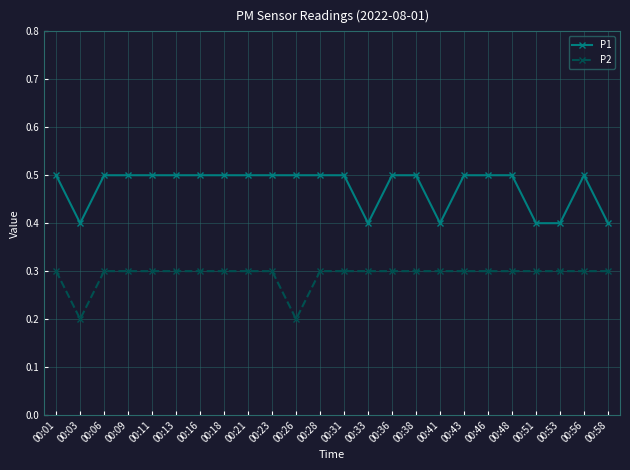

Which series changed the most between 00:38 and 00:53?

P1